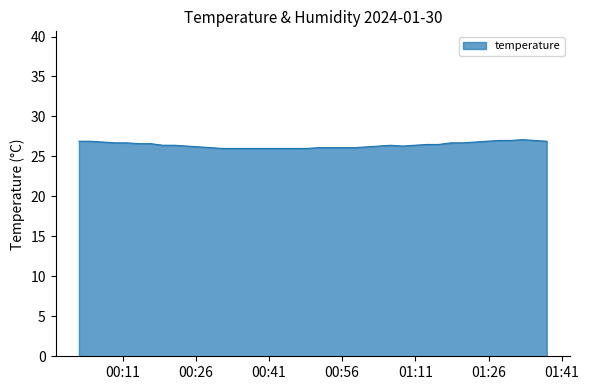

What is the minimum value shown in the chart?

26.0